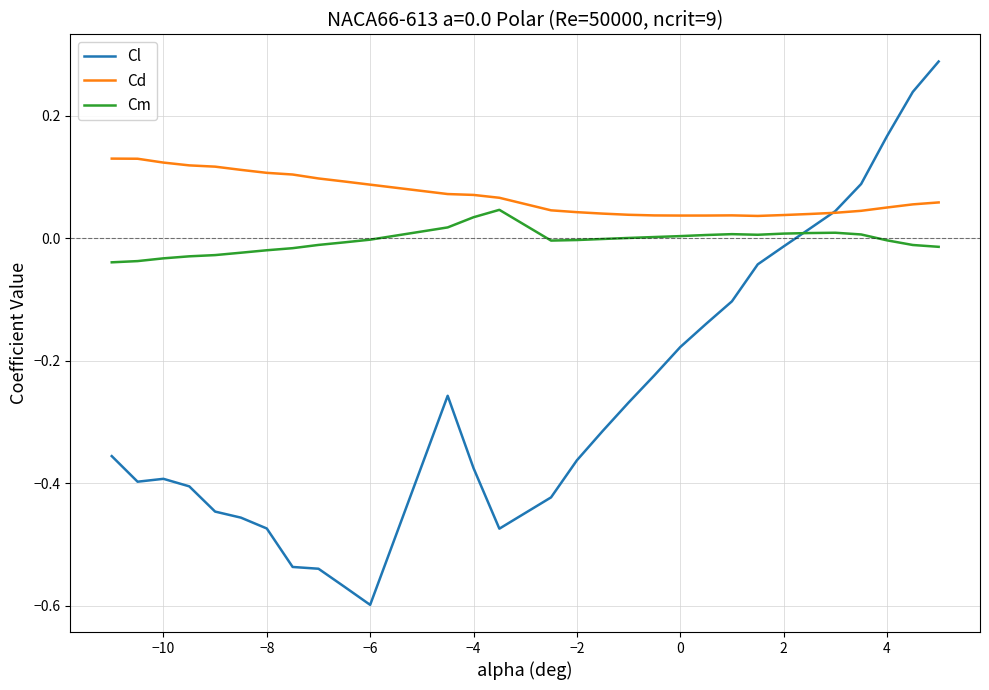

Rank the series by their maximum value, from highest to lowest.

Cl, Cd, Cm